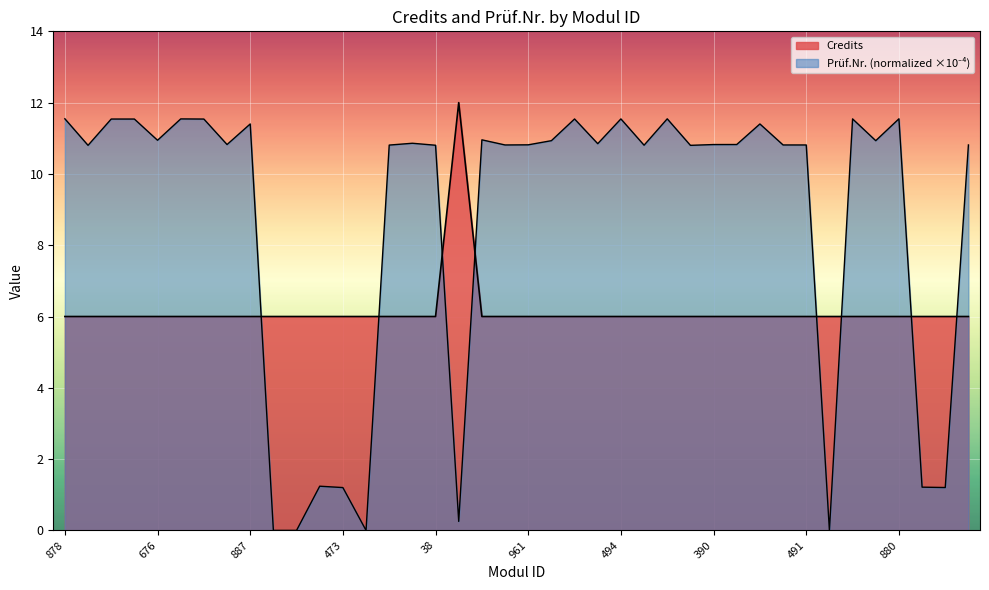

Is the value of Credits at 940 greater than the value of Prüf.Nr. at 878?

No